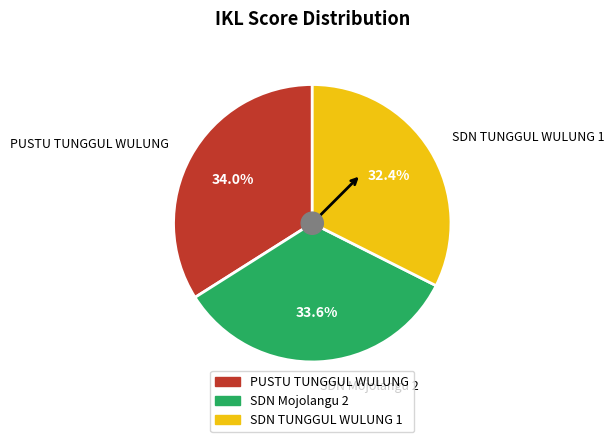

Does PUSTU TUNGGUL WULUNG represent more than half of the total?

No